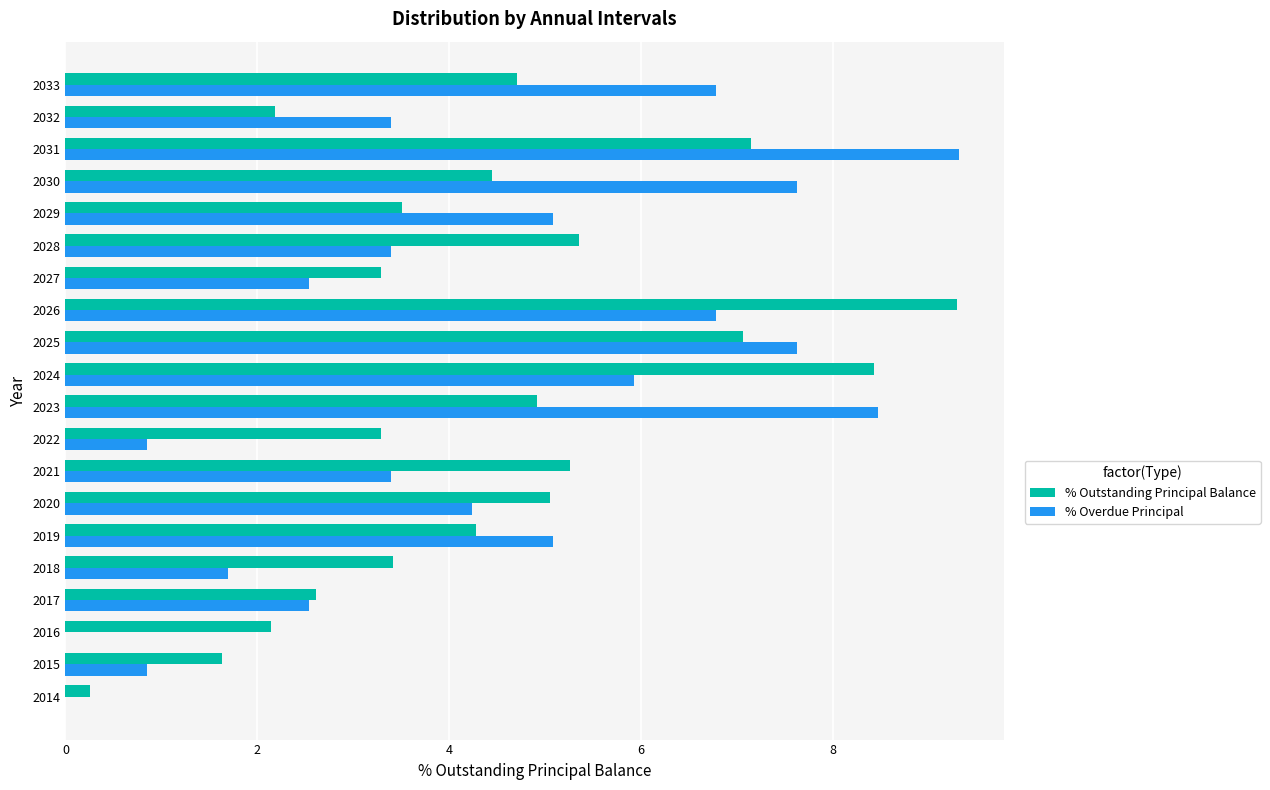

True or false: % Outstanding Principal Balance has a value of 5.0 at 2020.

True